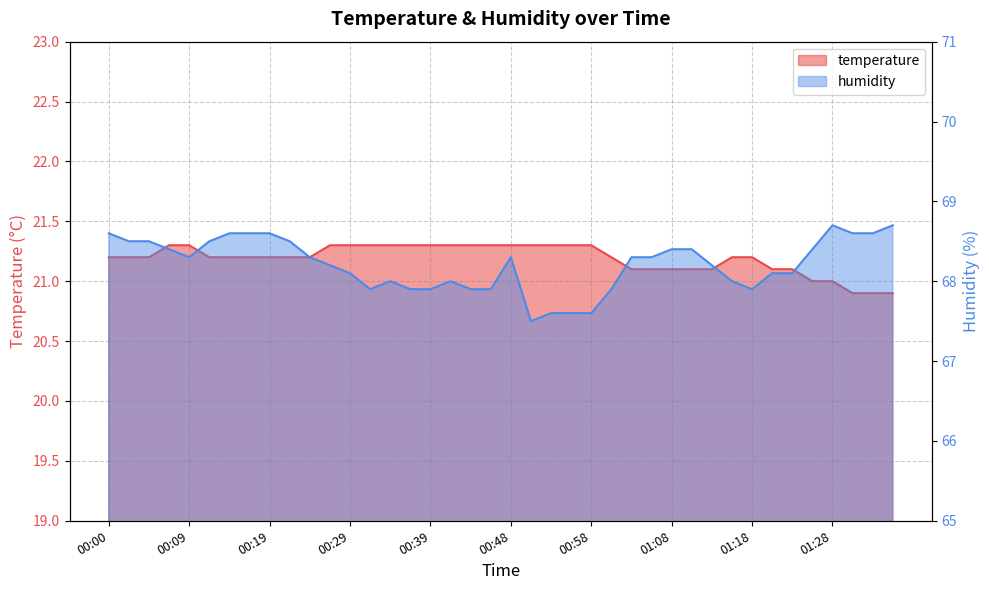

What is the difference between the humidity values at 00:48 and 00:34?

0.3